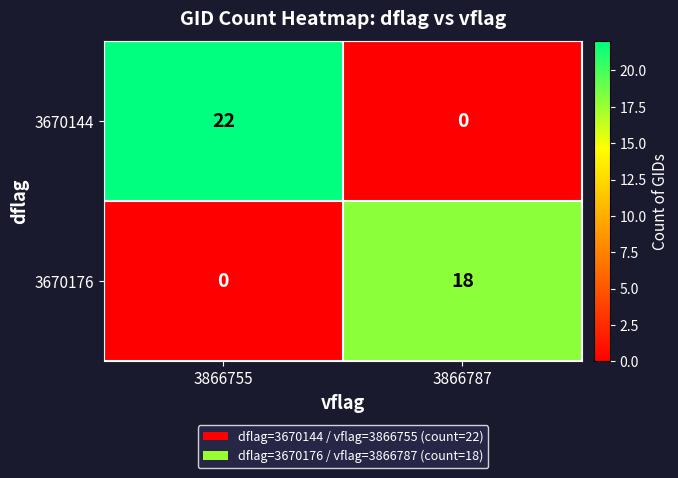

Reading left to right, extract all data points from this chart.

3670144: 3866755=22	3866787=0
3670176: 3866755=0	3866787=18